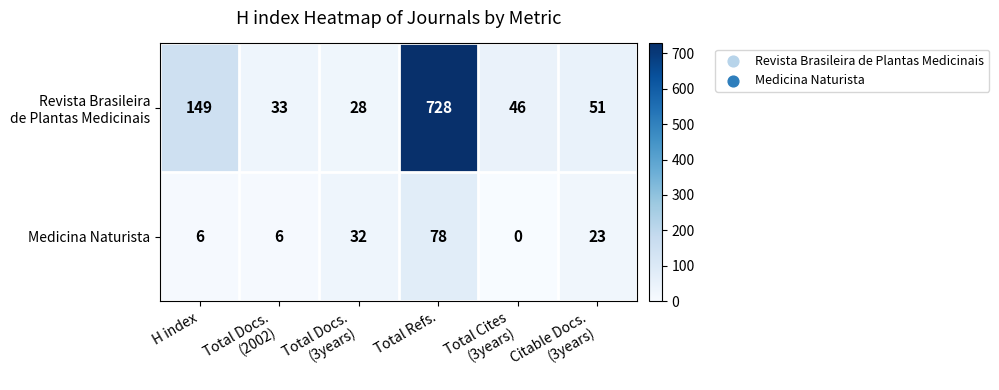

What is the difference between the maximum and minimum values in the Medicina Naturista series?

78